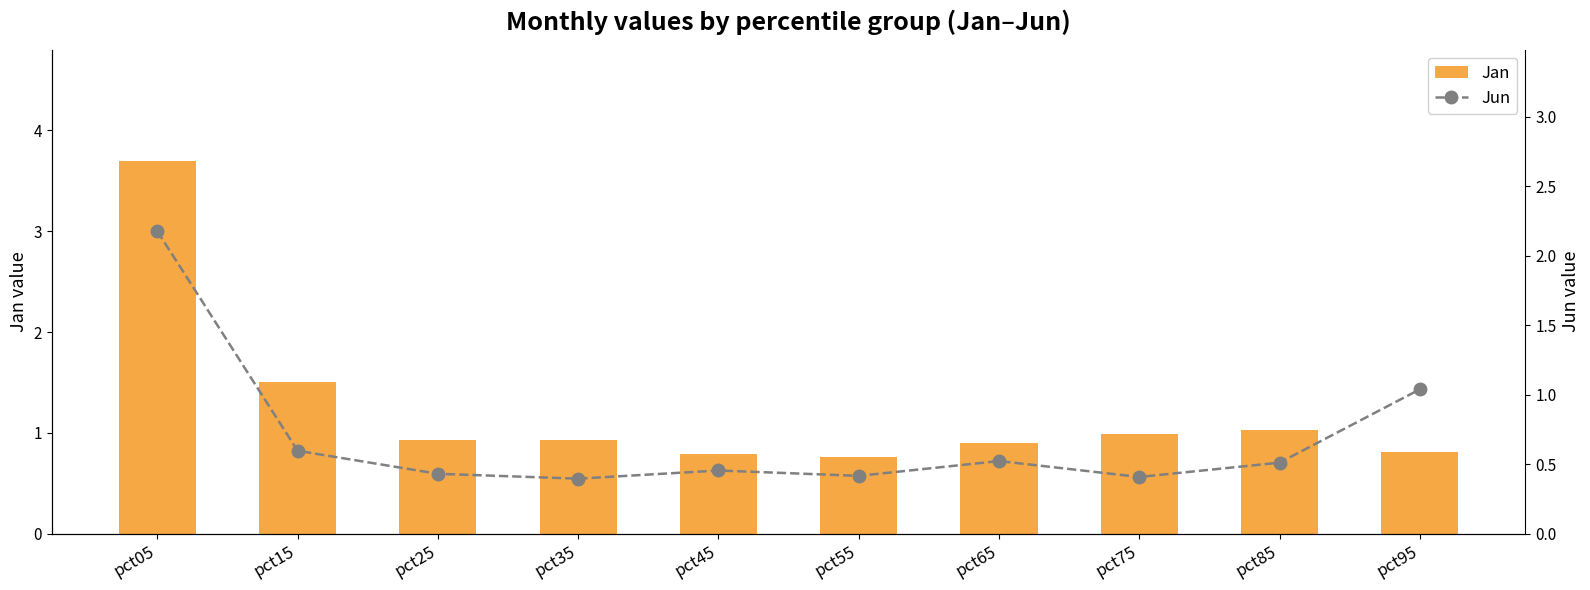

What is the maximum value shown in the chart?

3.7